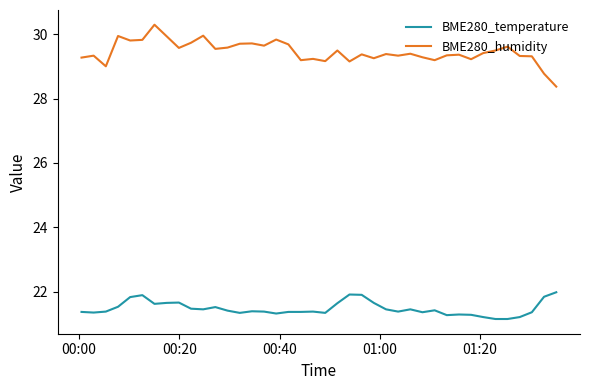

True or false: BME280_temperature and BME280_humidity cross at least once.

False